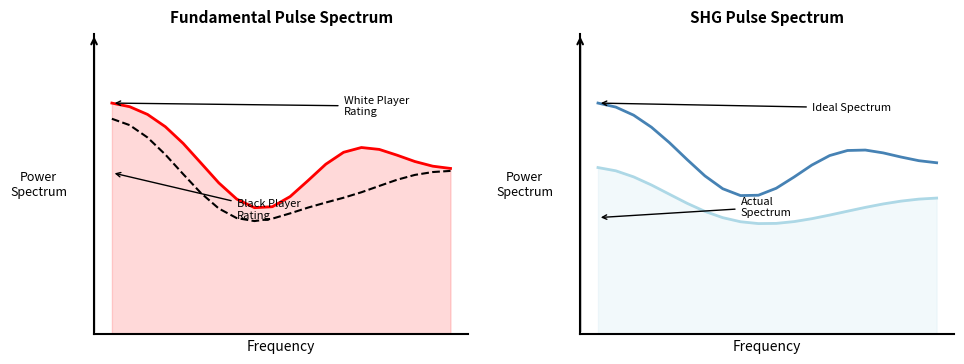

Is the value of Ideal Spectrum at 14 greater than the value of White Player Rating at 2?

No